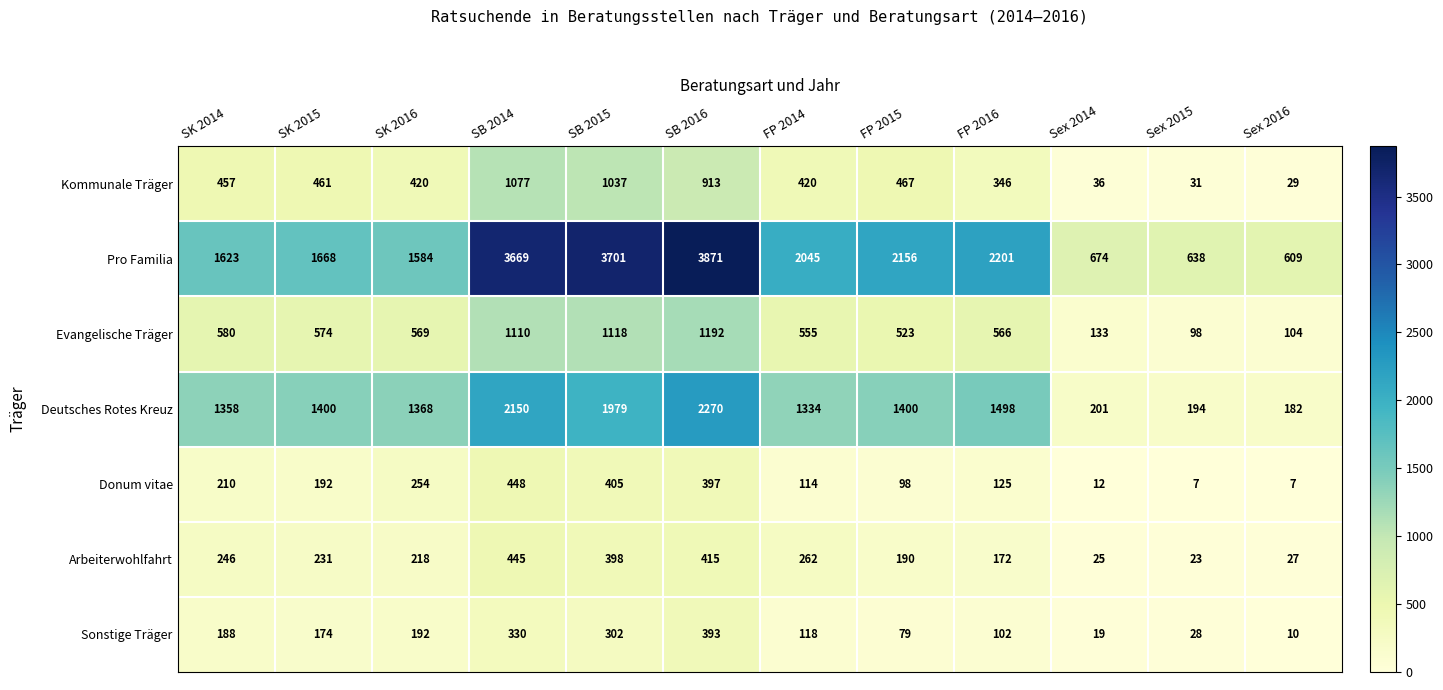

What is the spread (max minus min) of values at FP 2014?

1931